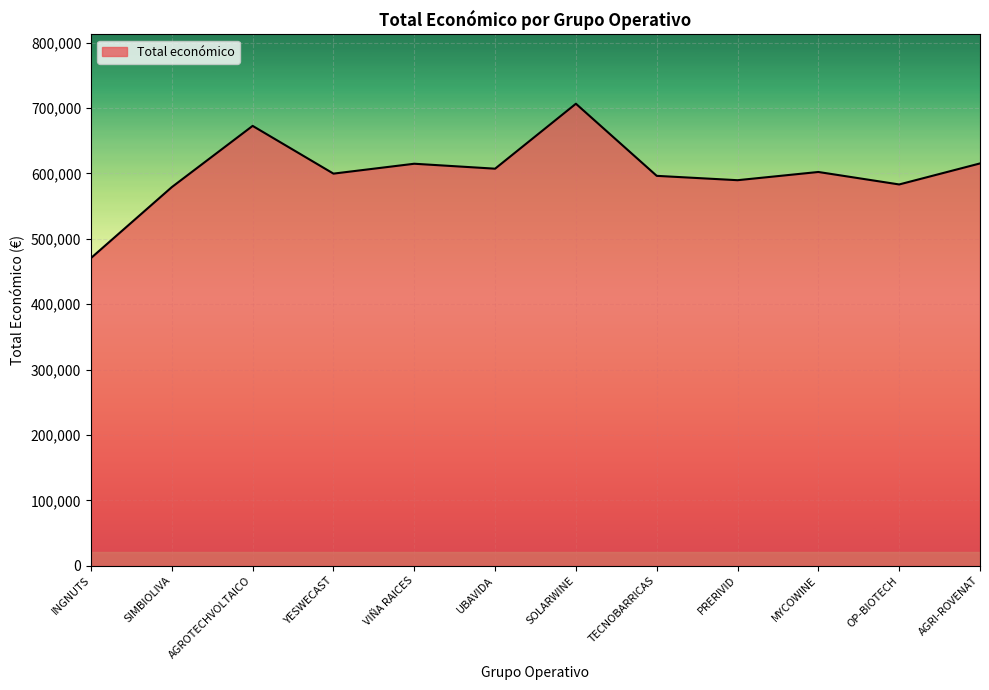

What is the smallest value displayed?

470675.0